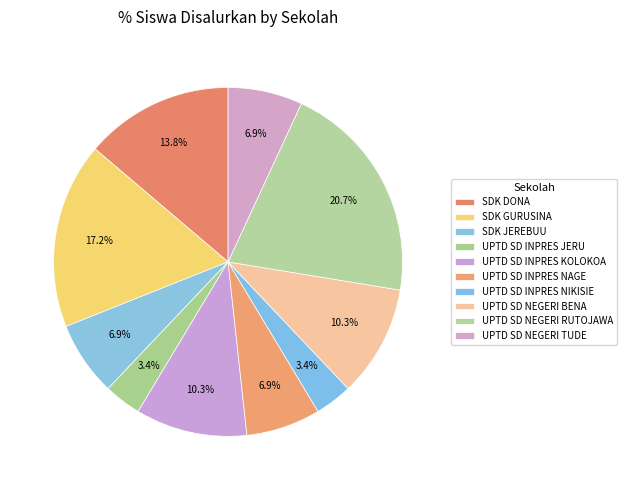

To the nearest percent, what portion does UPTD SD INPRES NIKISIE represent?

3%